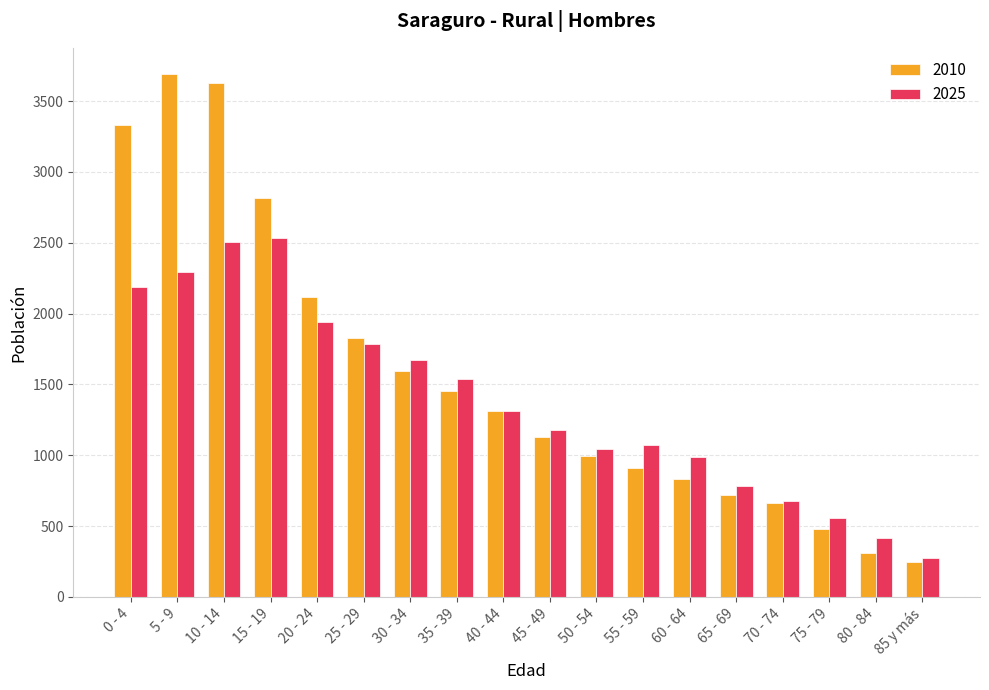

Reading left to right, extract all data points from this chart.

2010: 3329	3691	3629	2819	2115	1829	1595	1451	1310	1130	994	907	835	718	663	479	310	250
2025: 2186	2295	2503	2535	1940	1785	1673	1537	1312	1181	1046	1069	987	786	678	560	415	277